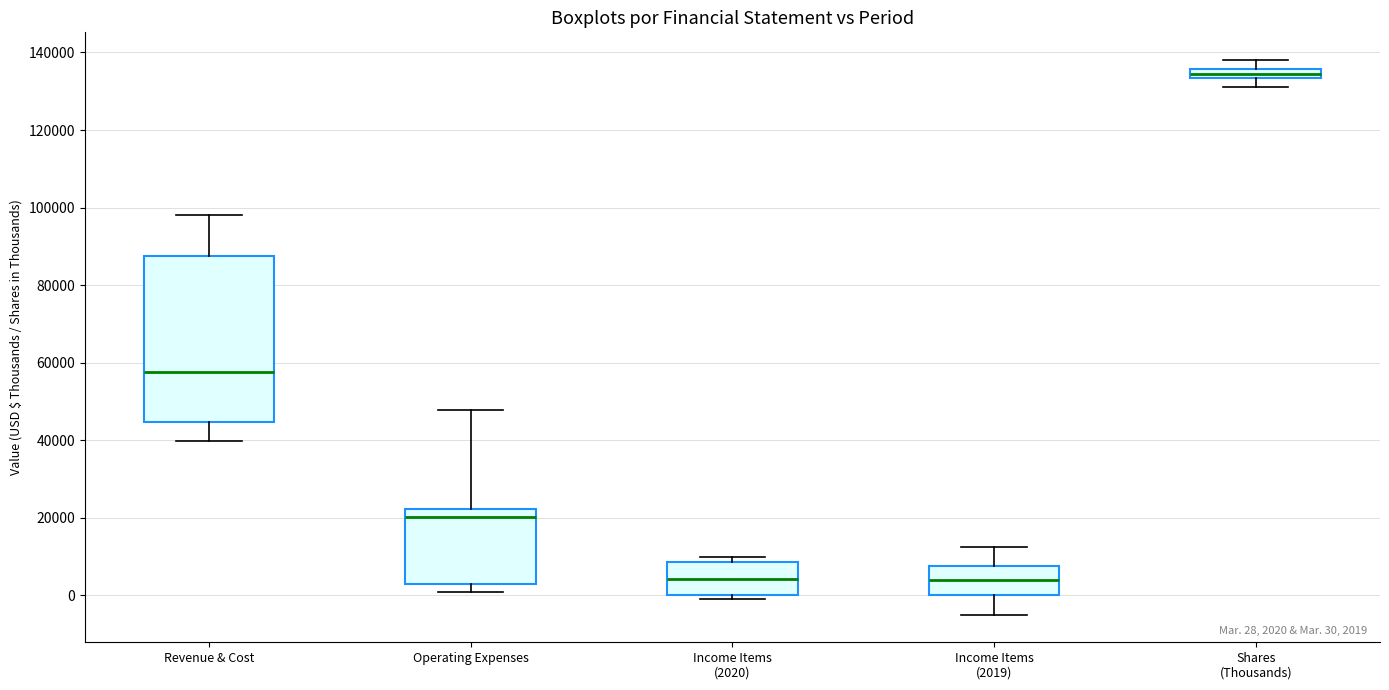

Which box is the tallest, from its lower edge to its upper edge?

Revenue & Cost